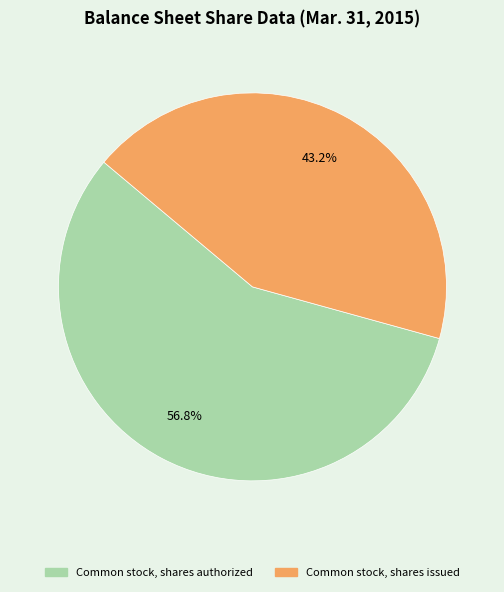

What percentage is NOT represented by Common stock, shares authorized?

43.2%